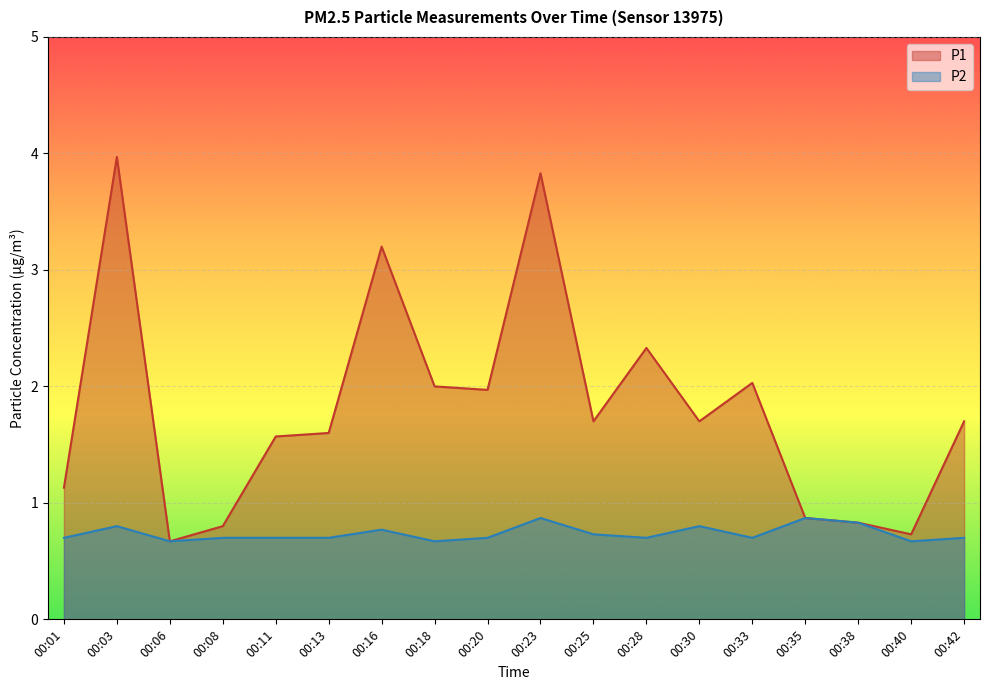

How many lines are shown in the chart?

2